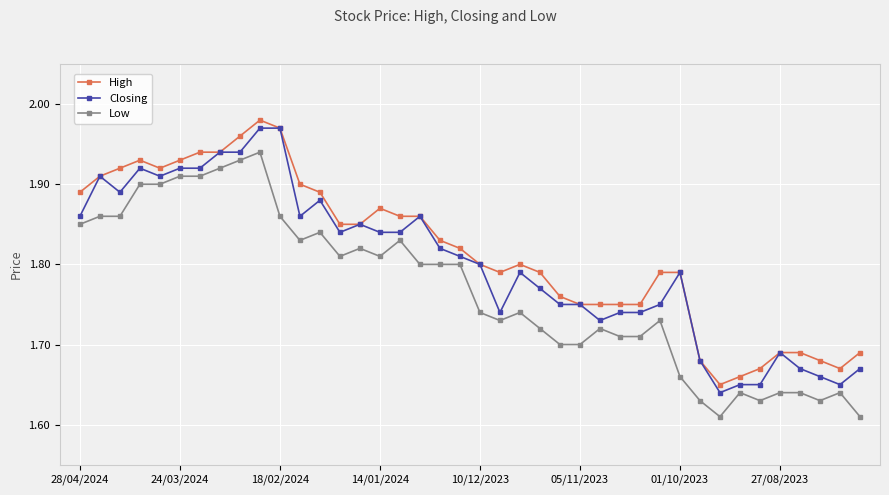

At how many categories does at least one series exceed 1?

40